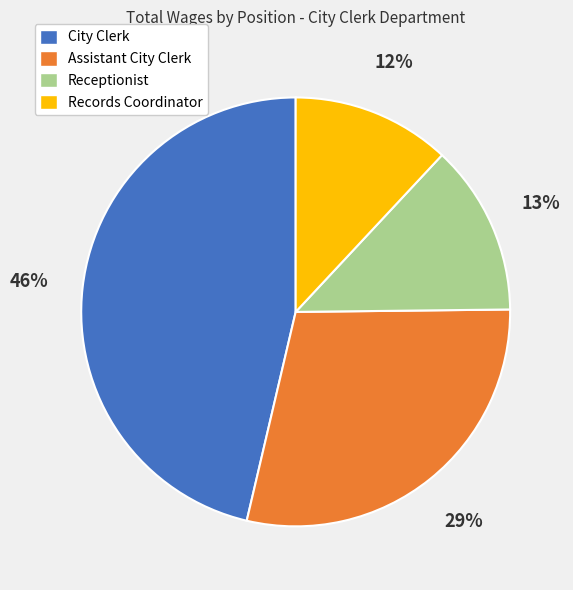

Which has a higher value, Assistant City Clerk or City Clerk?

City Clerk